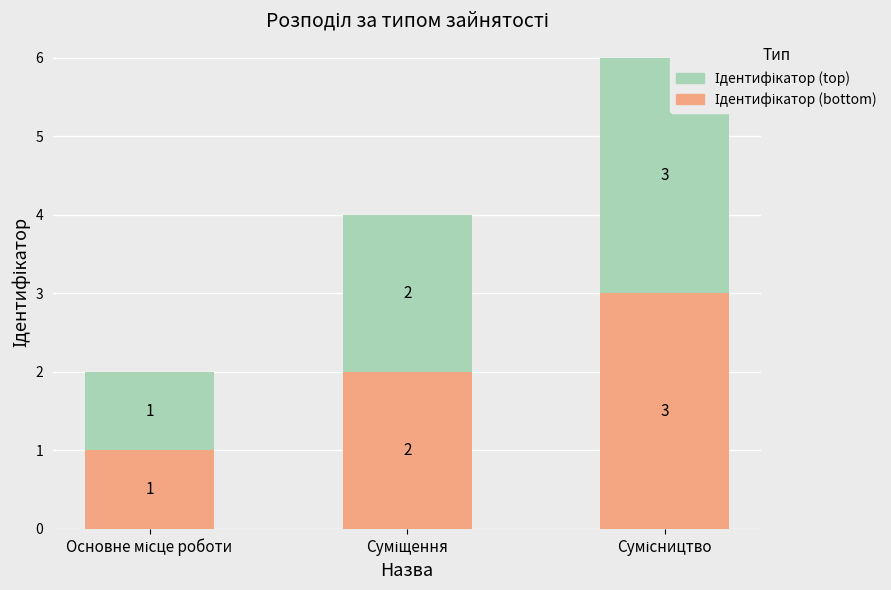

The value of Ідентифікатор (top) at Сумісництво is 4. True or false?

False